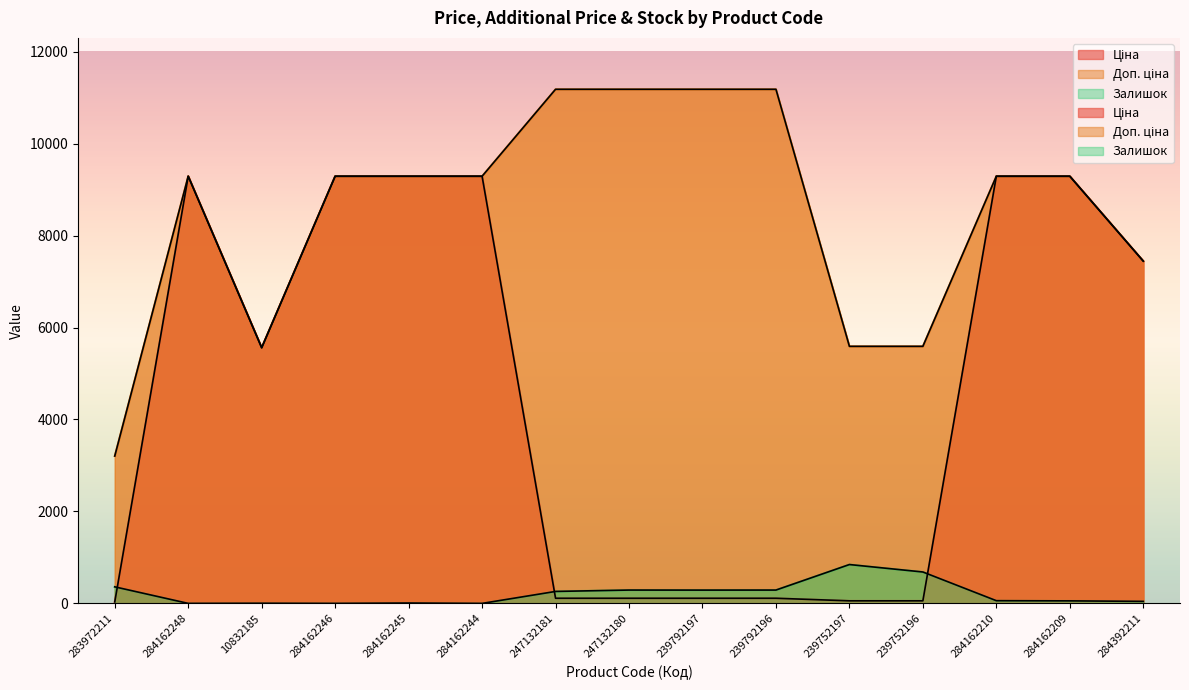

True or false: Доп. ціна has a value of 4725.8 at 284162245.

False